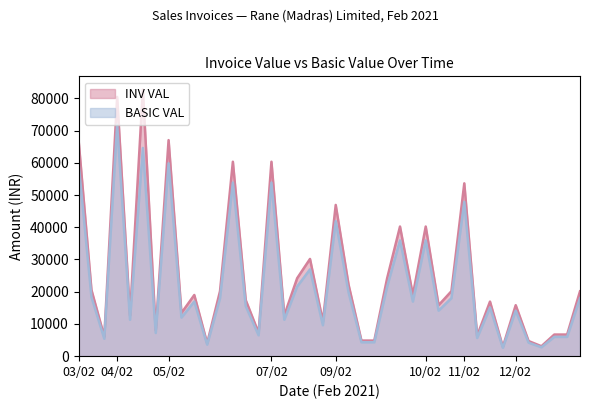

How many data points does each series have?

40